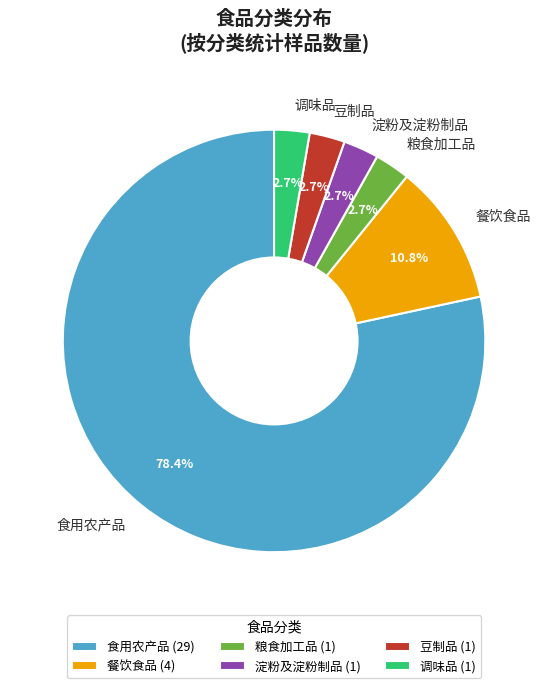

Count the number of slices in the pie.

6